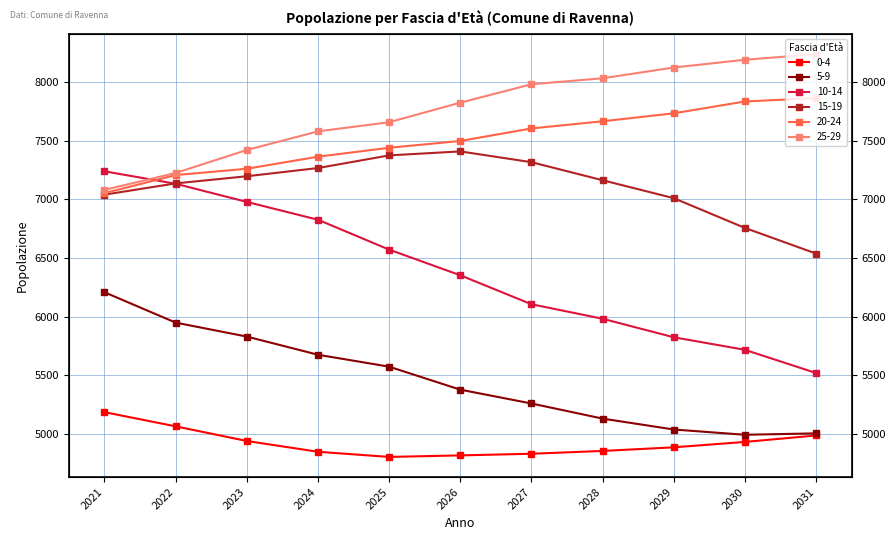

What is the value of the 20-24 point at the 3rd from the left?

7262